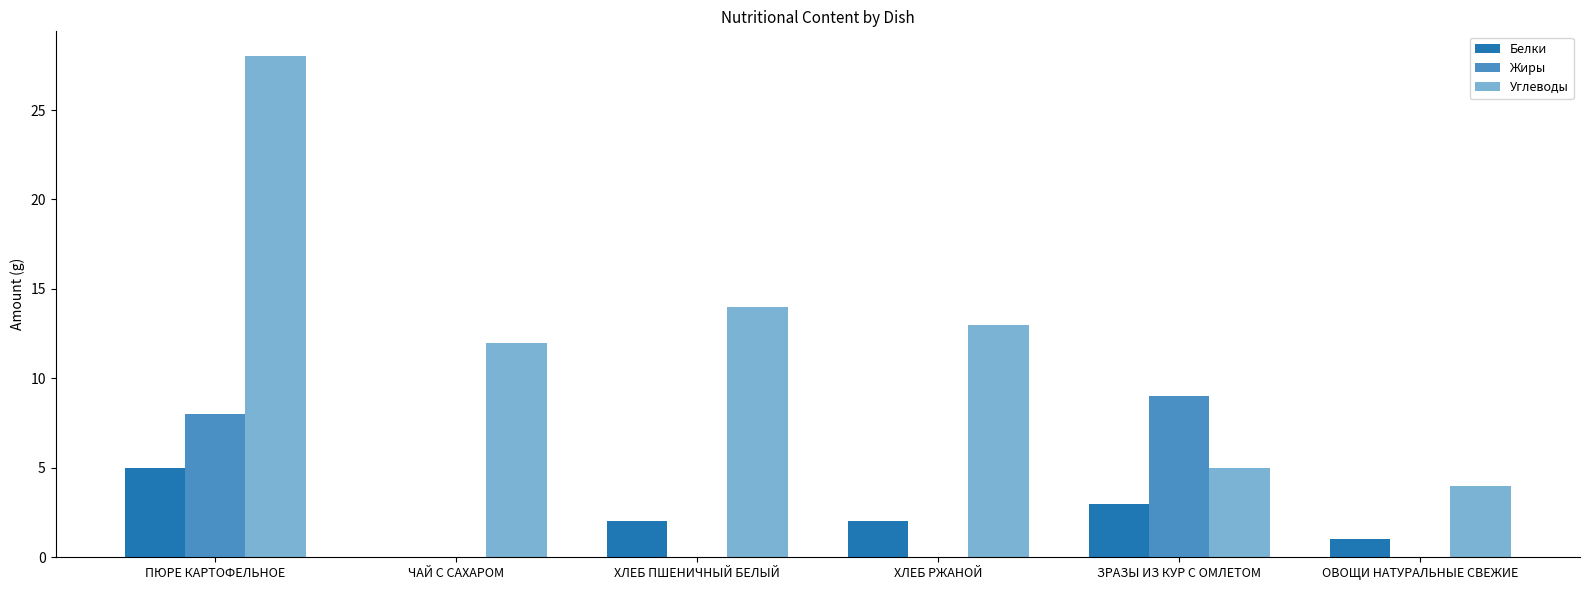

What value does the Жиры series have at ЗРАЗЫ ИЗ КУР С ОМЛЕТОМ?

9